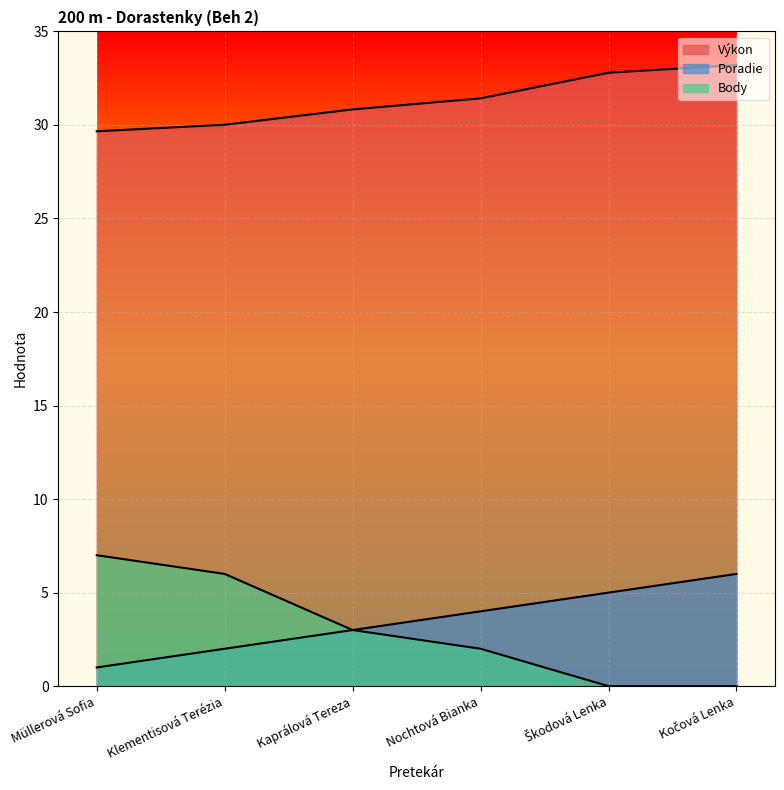

What is the difference between the highest and lowest values at Nochtová Bianka?

29.4